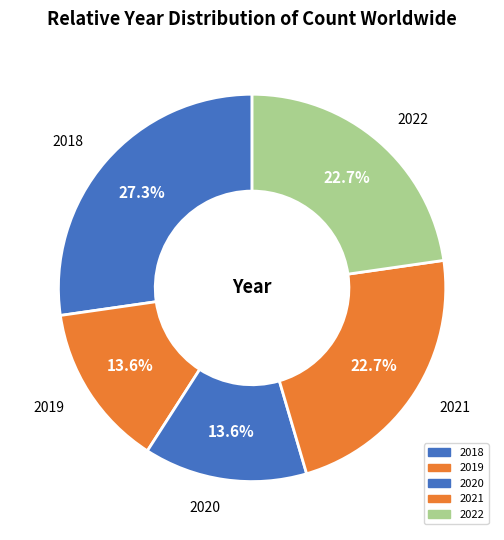

True or false: 2020 accounts for 14% of the total.

True